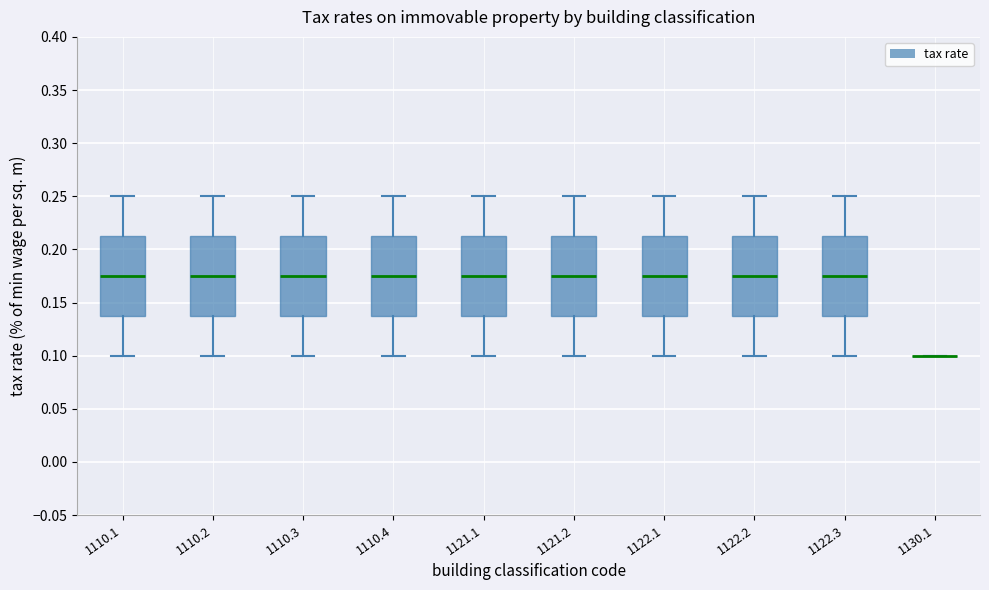

Reading left to right, transcribe this box plot: for each box, give where its median line is, the range the box spans, and where its two whiskers end, as read against the y-axis. The values are not printed on the chart, so give them approximately, as read against the axis.

1110.1: median 0.175, box 0.140 to 0.215, whiskers 0.100 to 0.250
1110.2: median 0.175, box 0.140 to 0.215, whiskers 0.100 to 0.250
1110.3: median 0.175, box 0.140 to 0.215, whiskers 0.100 to 0.250
1110.4: median 0.175, box 0.140 to 0.215, whiskers 0.100 to 0.250
1121.1: median 0.175, box 0.140 to 0.215, whiskers 0.100 to 0.250
1121.2: median 0.175, box 0.140 to 0.215, whiskers 0.100 to 0.250
1122.1: median 0.175, box 0.140 to 0.215, whiskers 0.100 to 0.250
1122.2: median 0.175, box 0.140 to 0.215, whiskers 0.100 to 0.250
1122.3: median 0.175, box 0.140 to 0.215, whiskers 0.100 to 0.250
1130.1: box collapsed to a line at 0.100, whiskers 0.100 to 0.100